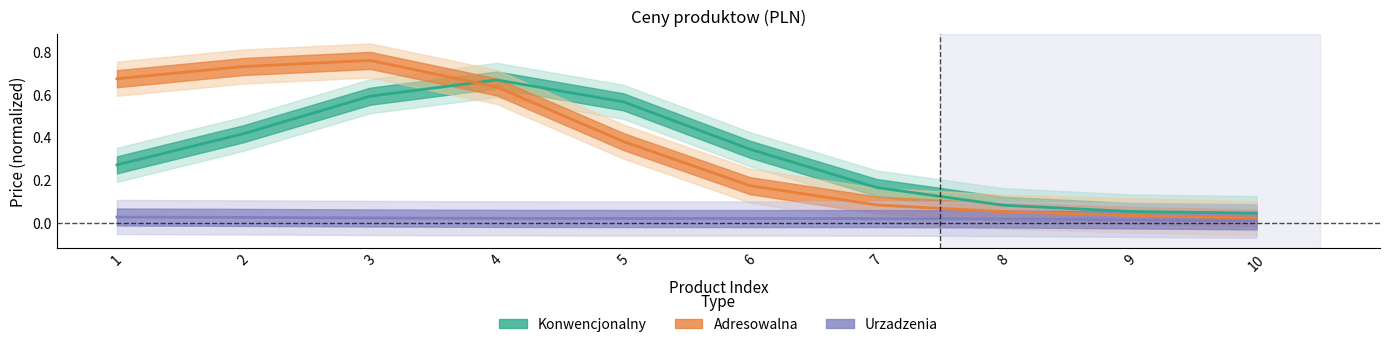

How many categories are shown in the chart?

10